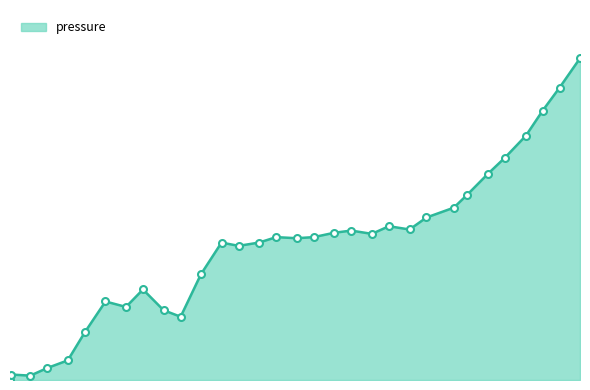

Does the chart display data point markers on the line(s)?

No